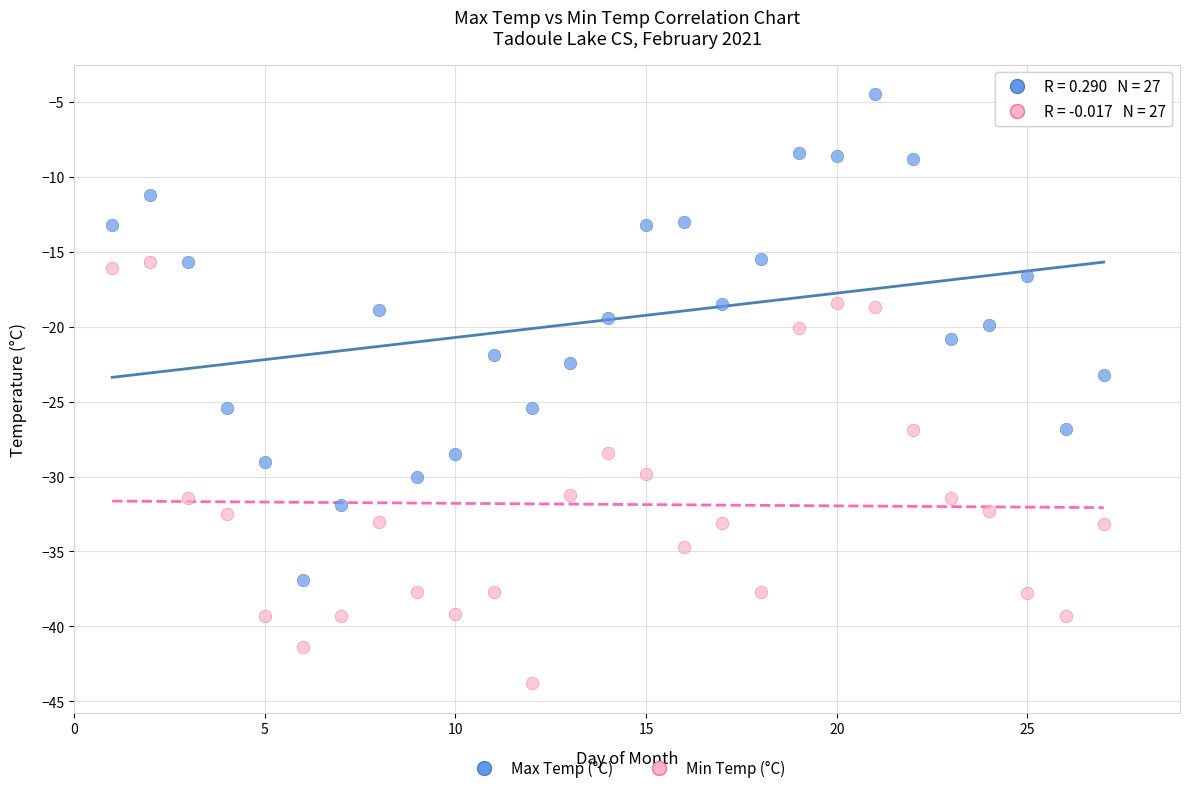

Across all series, what Y value is closest to -24?

-23.2